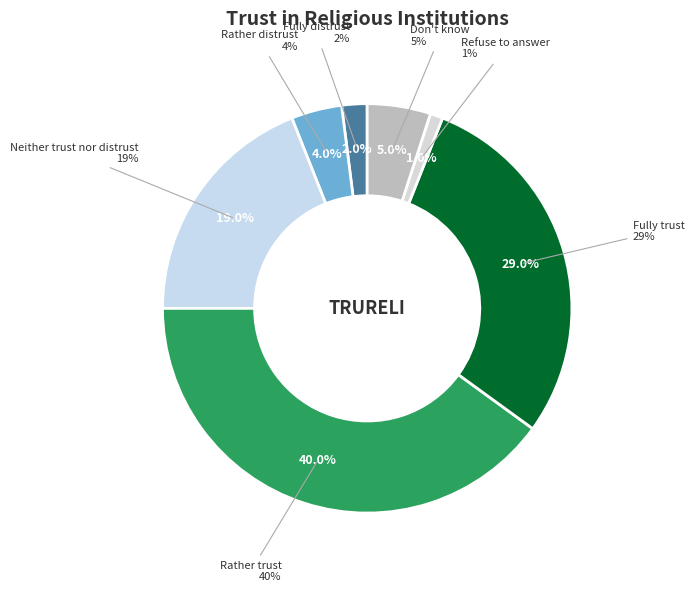

Is there any slice that represents more than half of the pie?

No